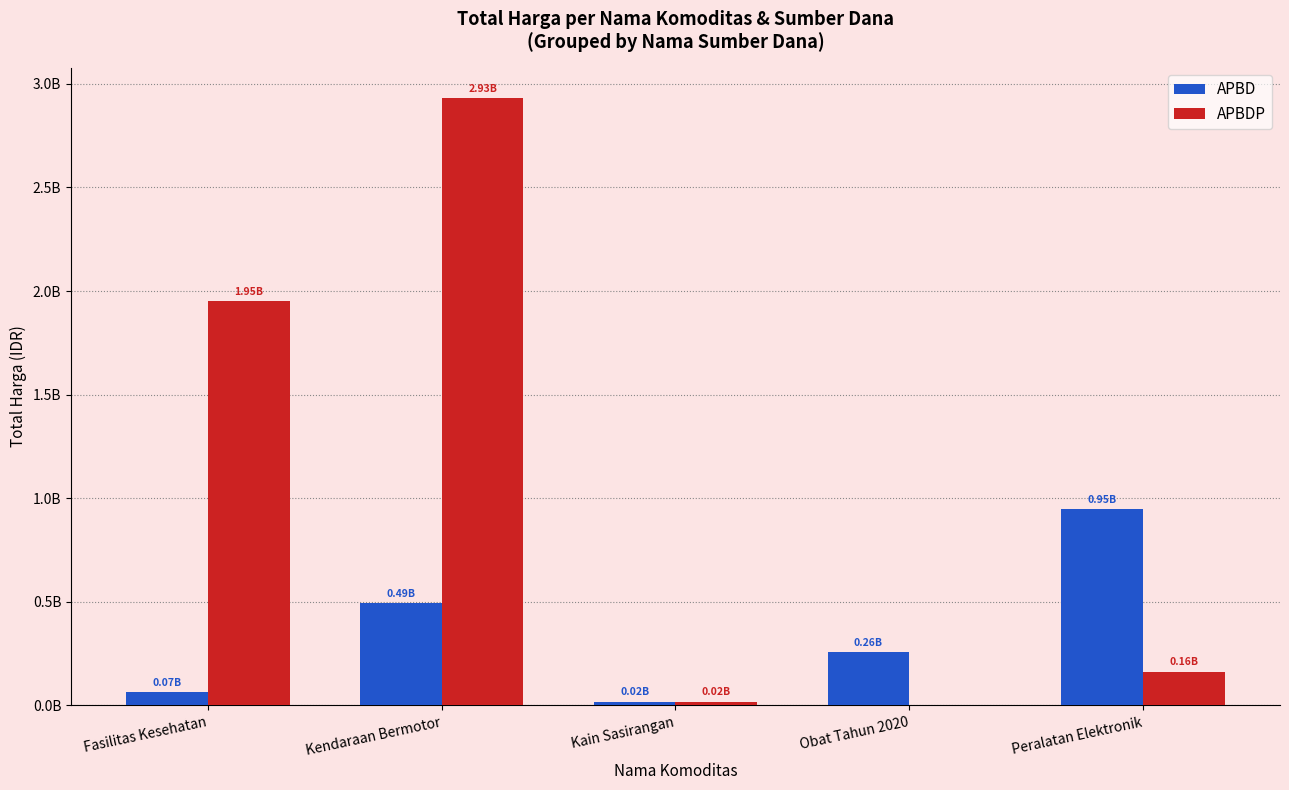

What is the difference between the highest and lowest values at Kain Sasirangan?

275000